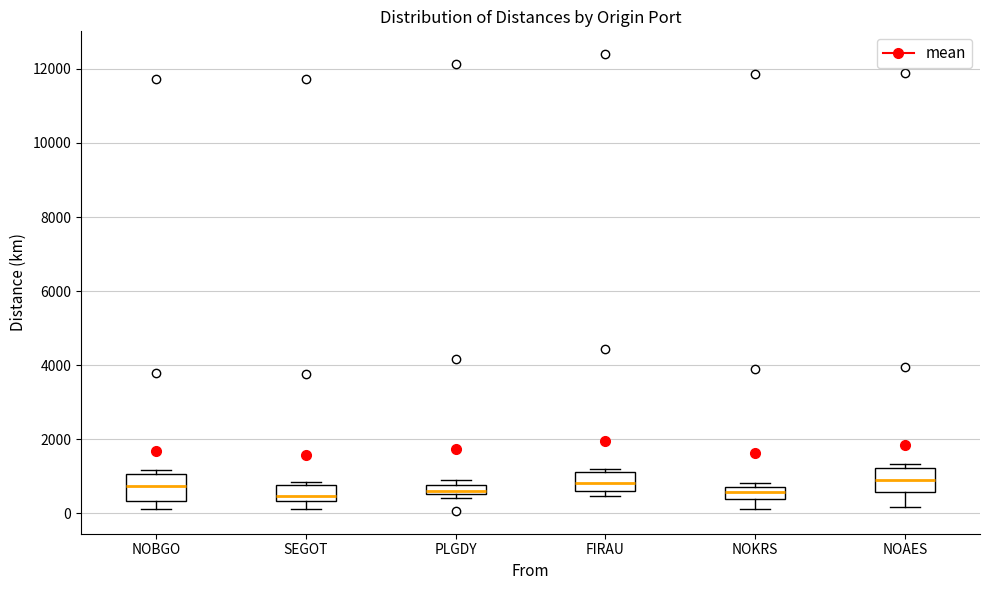

Where is the upper edge of the box for NOKRS on the y-axis? The values are not printed on the chart, so give them approximately, as read against the axis.

800